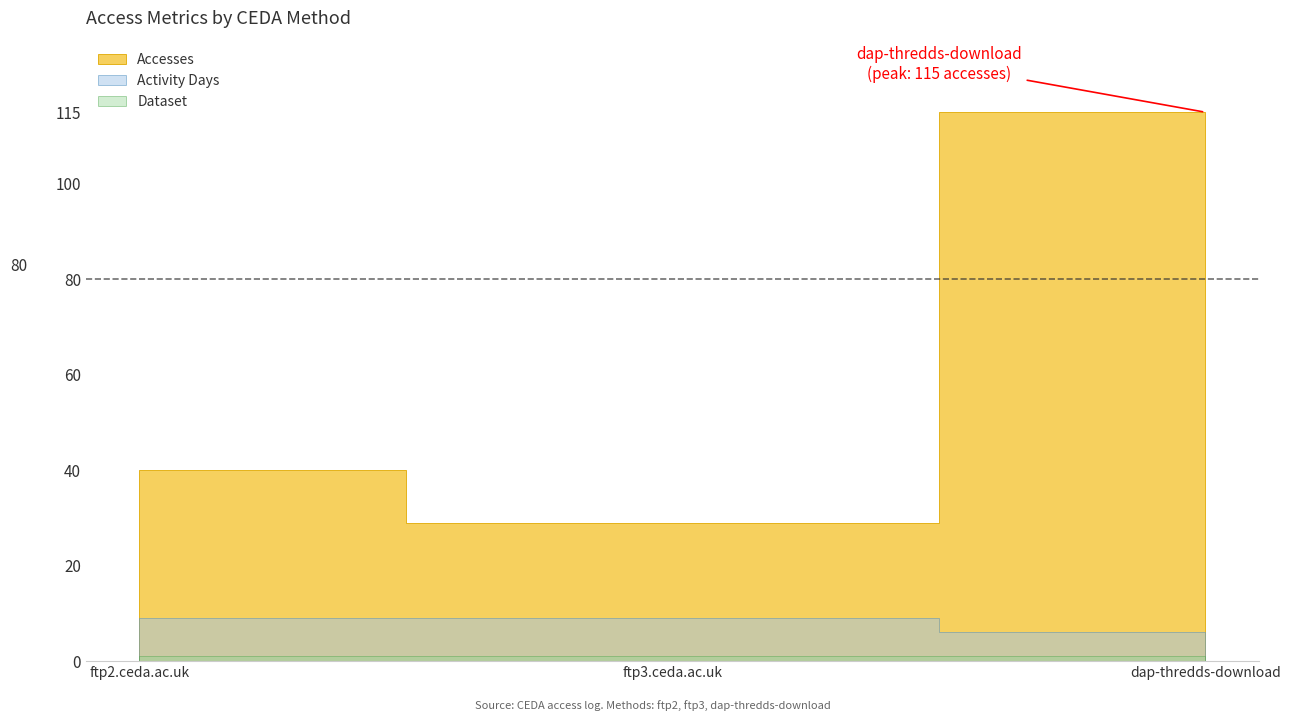

The value of Activity Days at ftp3.ceda.ac.uk is 3. True or false?

False